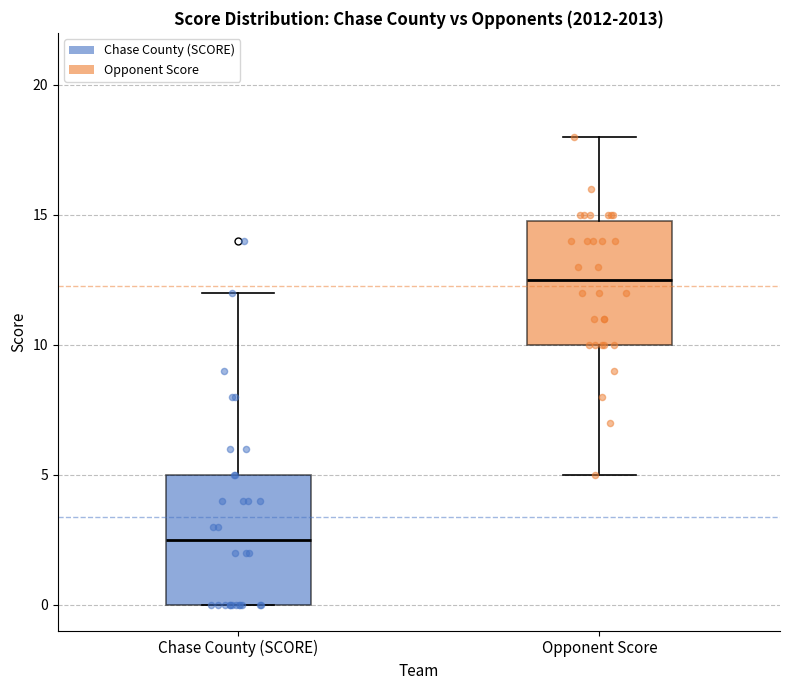

Reading left to right, read every box against the y-axis: the position of its median line, the range the box covers, and the ends of its whiskers. The values are not printed on the chart, so give them approximately, as read against the axis.

Chase County (SCORE): median 2.5, box 0.0 to 5.0, whiskers 0.0 to 12.0
Opponent Score: median 12.5, box 10.0 to 15.0, whiskers 5.0 to 18.0